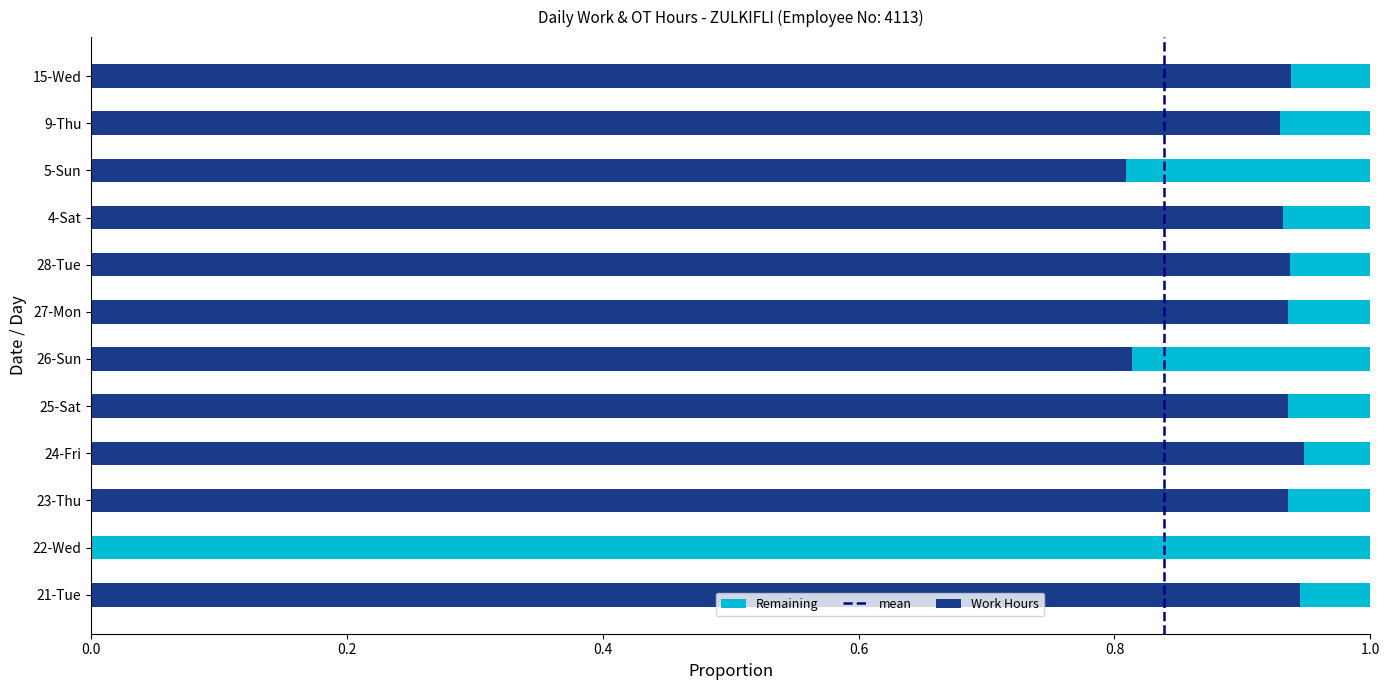

What is the total value across all series at 22-Wed?

1.0